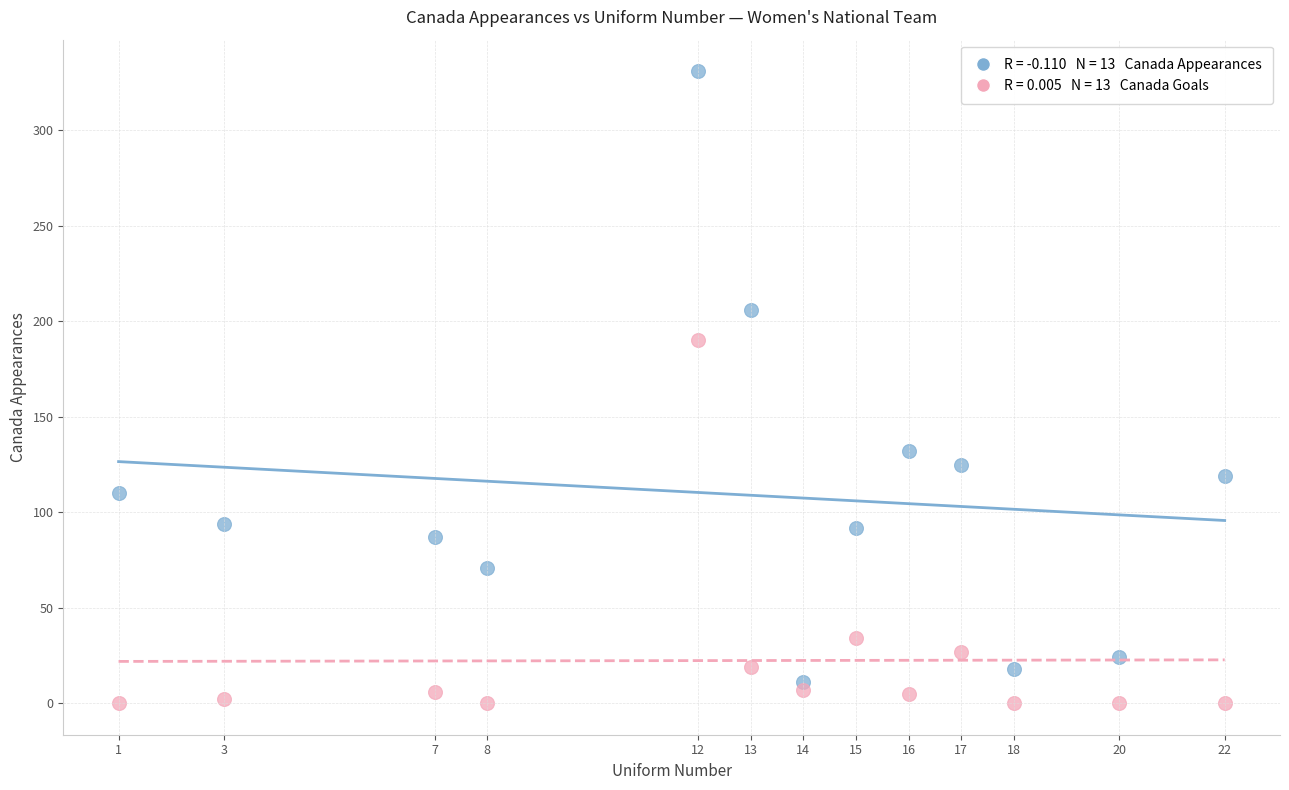

Across all data points, what is the range of X values (max minus min)?

21